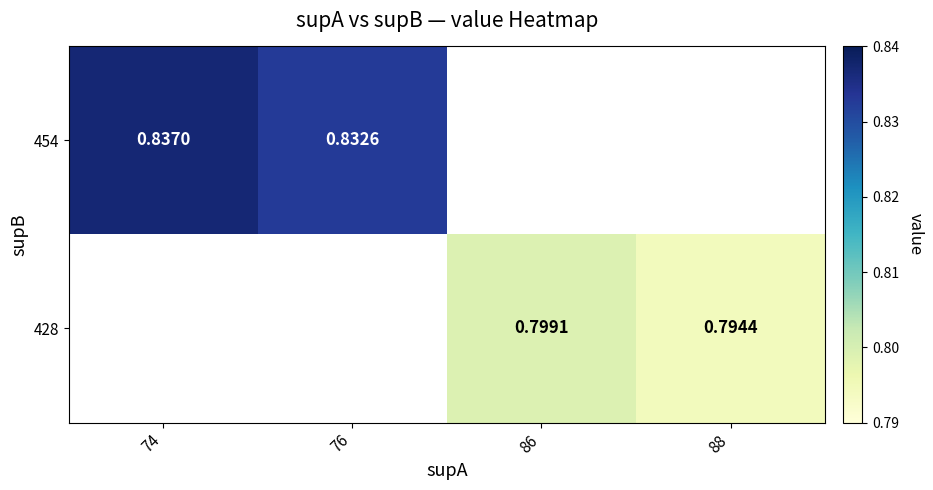

True or false: 454 has a value of 0.8 at 76.

True